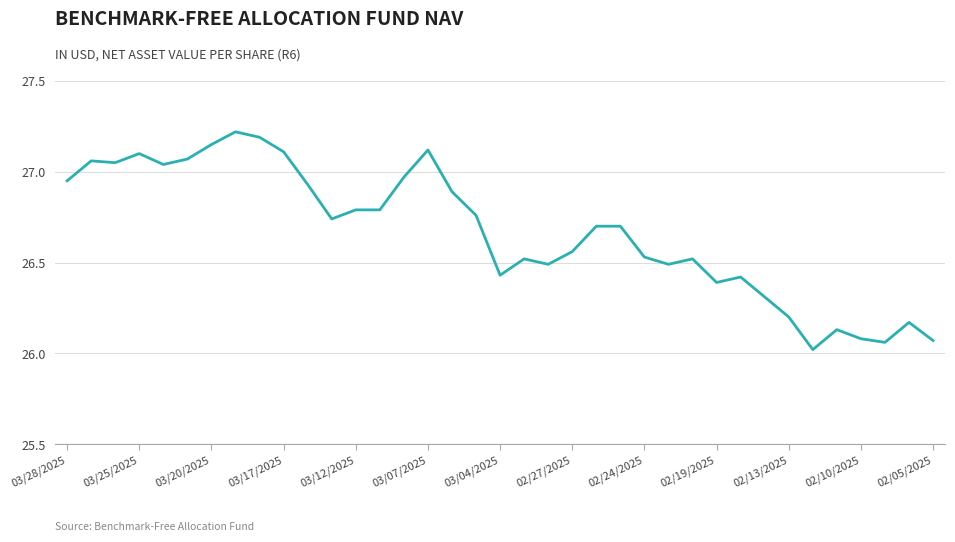

What is the smallest value displayed?

26.0